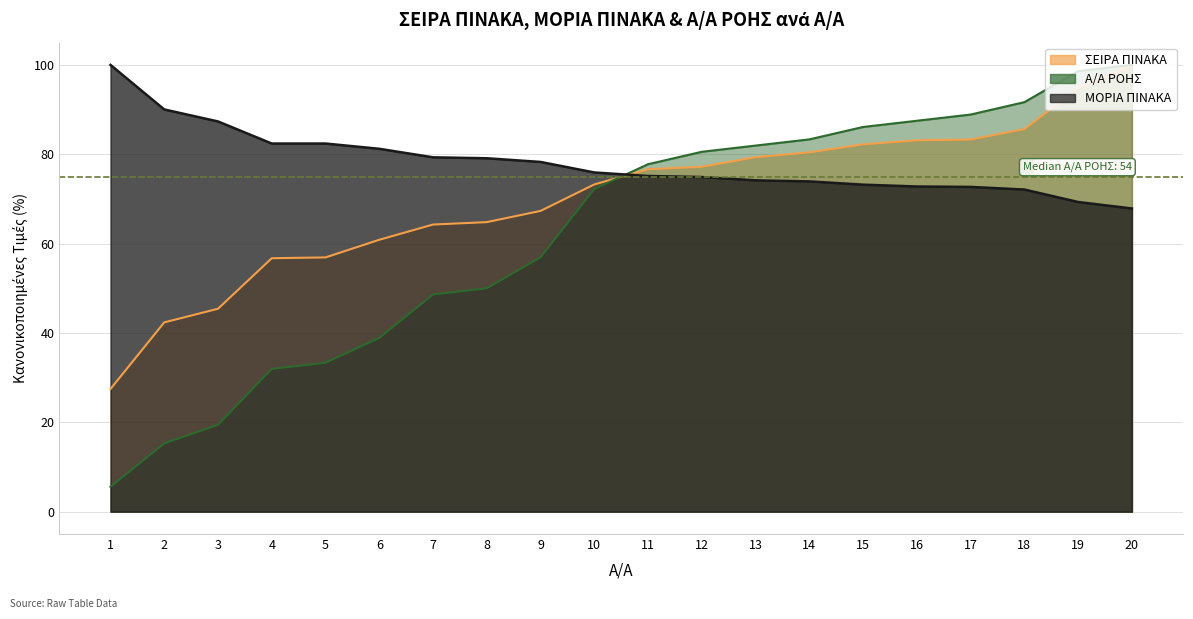

Reading left to right, list all the values displayed in this chart.

ΣΕΙΡΑ ΠΙΝΑΚΑ: 1=27.5	2=42.4	3=45.4	4=56.7	5=56.9	6=60.9	7=64.3	8=64.8	9=67.3	10=73.2	11=76.7	12=77.2	13=79.4	14=80.4	15=82.2	16=83.1	17=83.3	18=85.6	19=94.8	20=100.0
ΜΟΡΙΑ ΠΙΝΑΚΑ: 1=100.0	2=90.0	3=87.3	4=82.4	5=82.4	6=81.2	7=79.3	8=79.1	9=78.3	10=75.9	11=75.1	12=74.9	13=74.2	14=73.9	15=73.2	16=72.8	17=72.7	18=72.1	19=69.3	20=67.9
Α/Α ΡΟΗΣ: 1=5.6	2=15.3	3=19.4	4=31.9	5=33.3	6=38.9	7=48.6	8=50.0	9=56.9	10=72.2	11=77.8	12=80.6	13=81.9	14=83.3	15=86.1	16=87.5	17=88.9	18=91.7	19=98.6	20=100.0